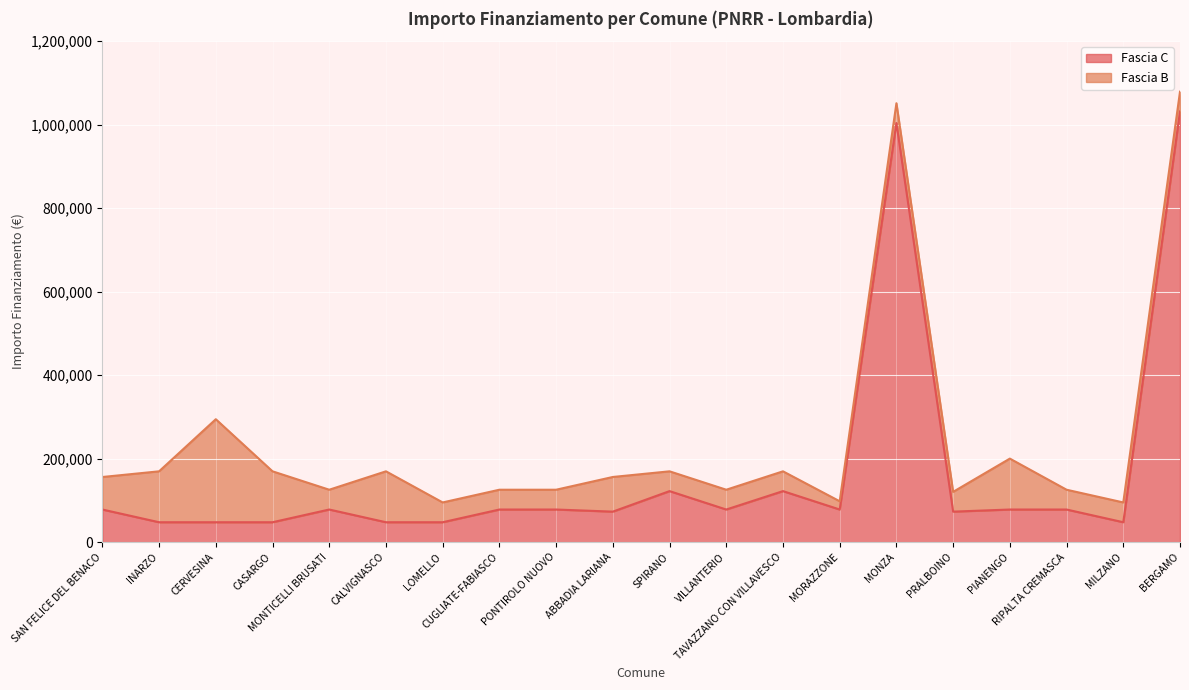

The value at MONTICELLI BRUSATI is 77897. True or false?

True